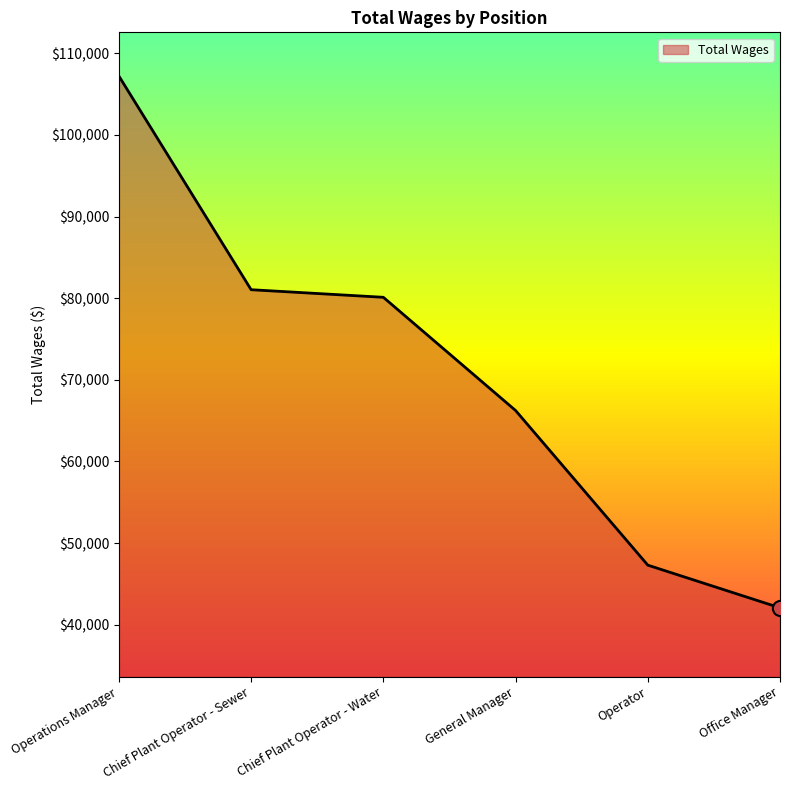

What is the change in value from Operations Manager to Chief Plant Operator - Water?

-27096